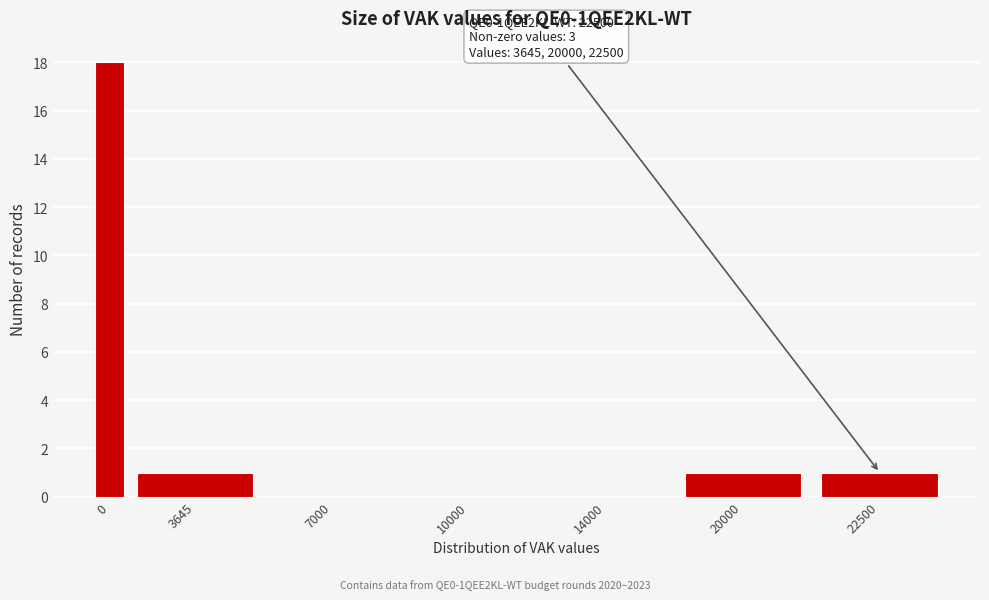

Reading right to left, list all the values displayed in this chart.

22500=1	20000=1	14000=0	10000=0	7000=0	3645=1	0=18